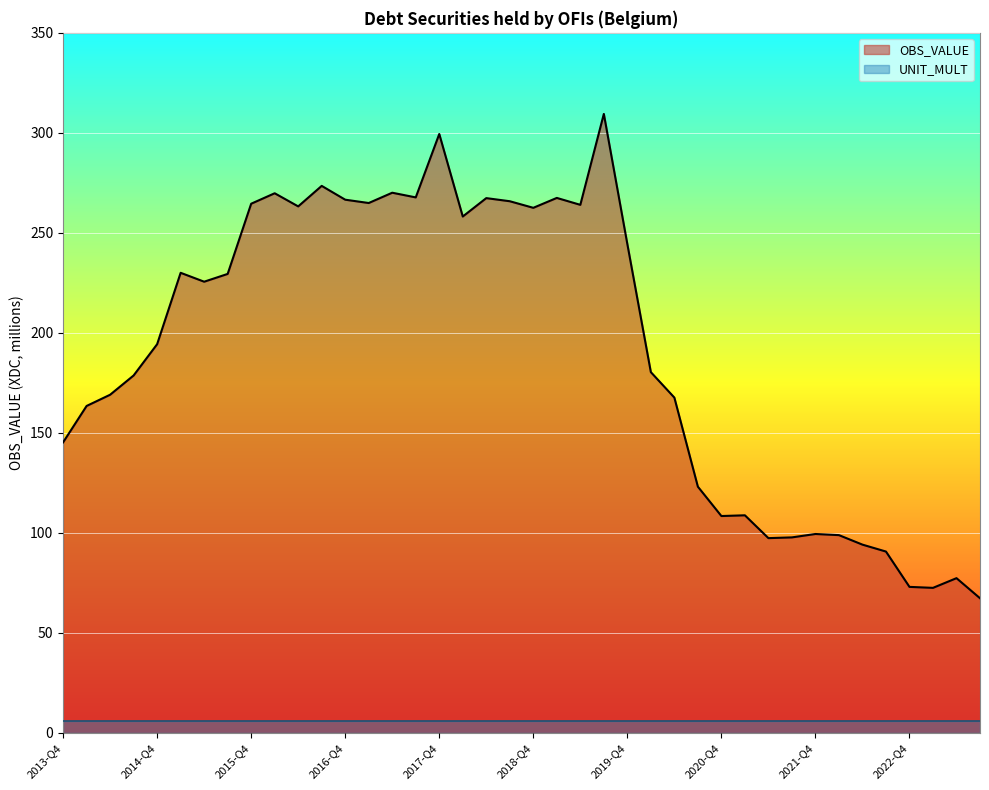

What is the difference between the values at 2018-Q2 and 2014-Q2?

98.3